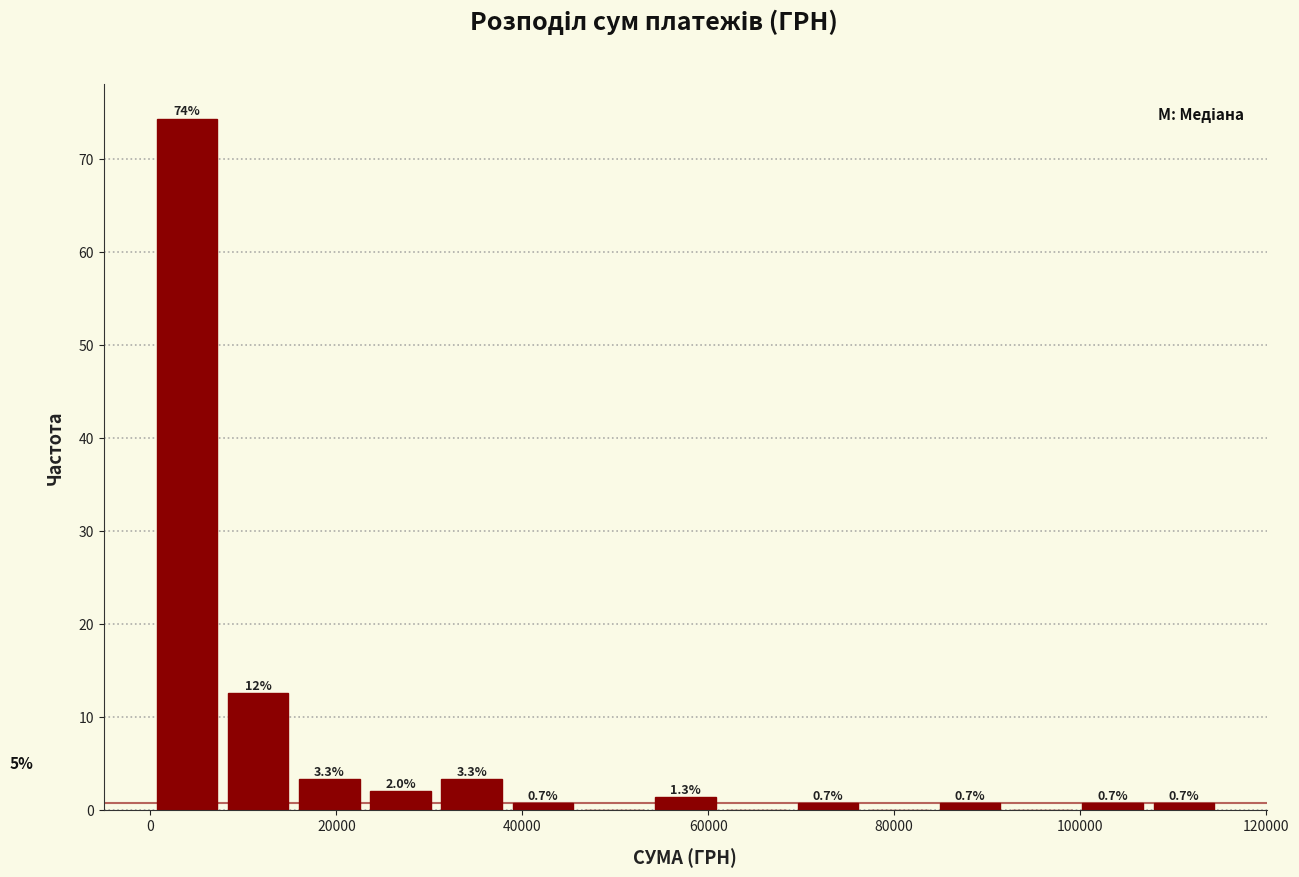

Read against the x-axis, roughly where is the centre of the tallest bar?

4000